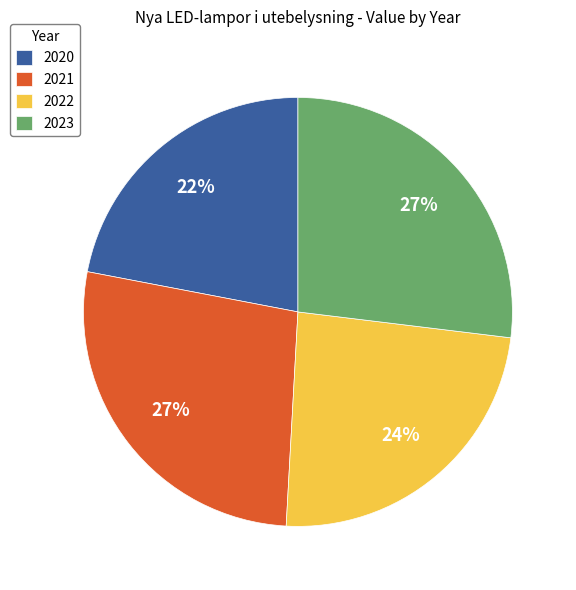

What is the smallest slice in the pie chart?

2020